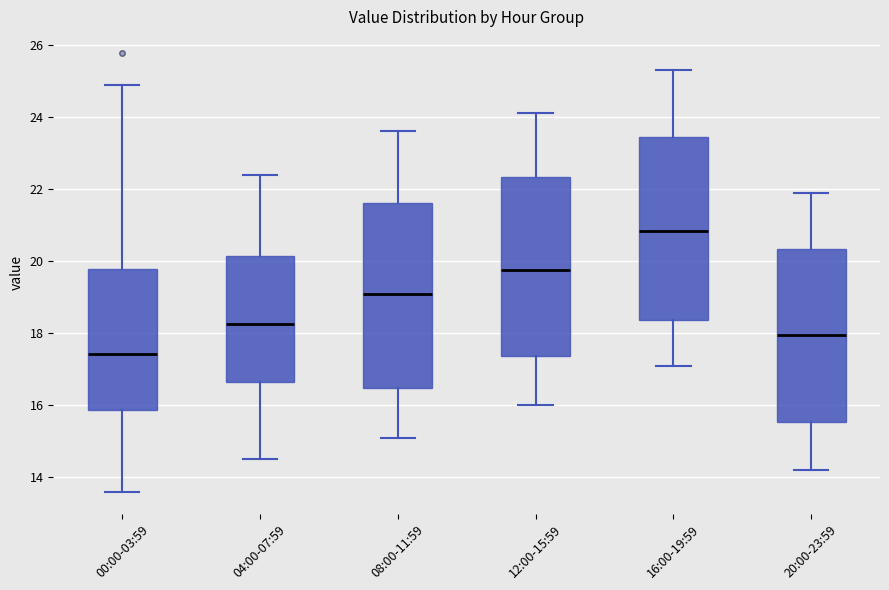

Where is the upper edge of the box for 00:00-03:59 on the y-axis? The values are not printed on the chart, so give them approximately, as read against the axis.

19.8